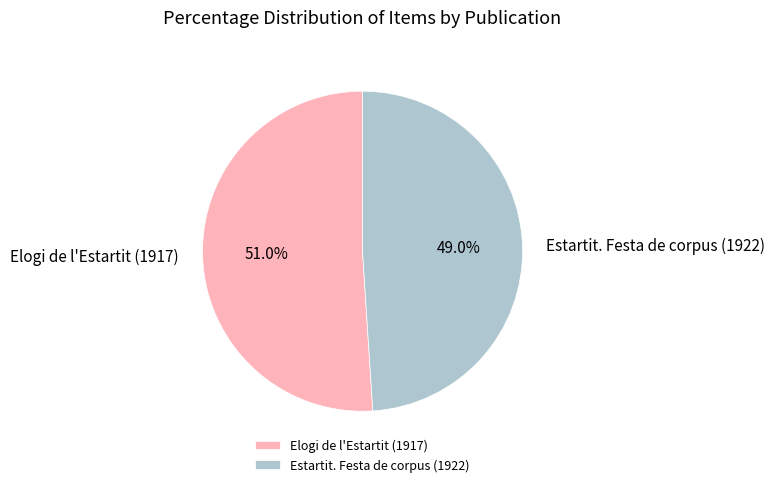

Rank the categories by value from lowest to highest.

Estartit. Festa de corpus (1922), Elogi de l'Estartit (1917)